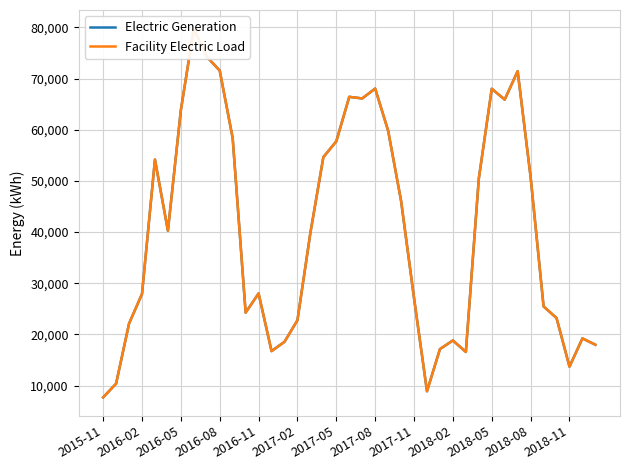

Is this an area chart (filled region under the line)?

No